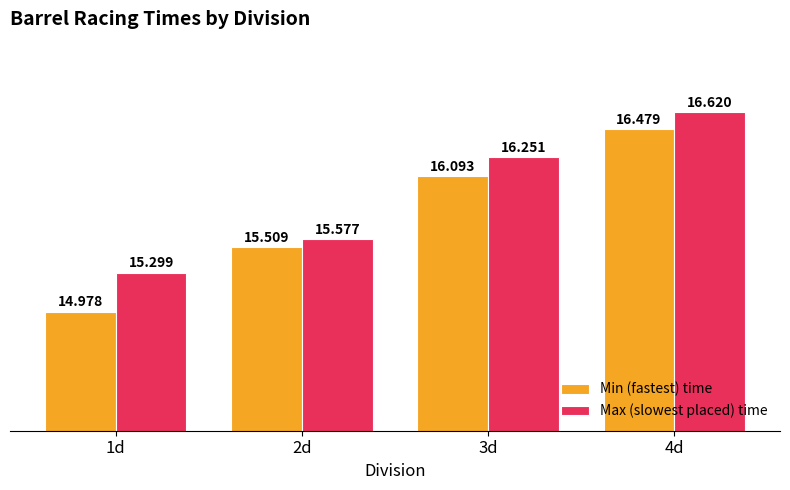

What is the difference between the Min (fastest) time values at 1d and 2d?

0.5